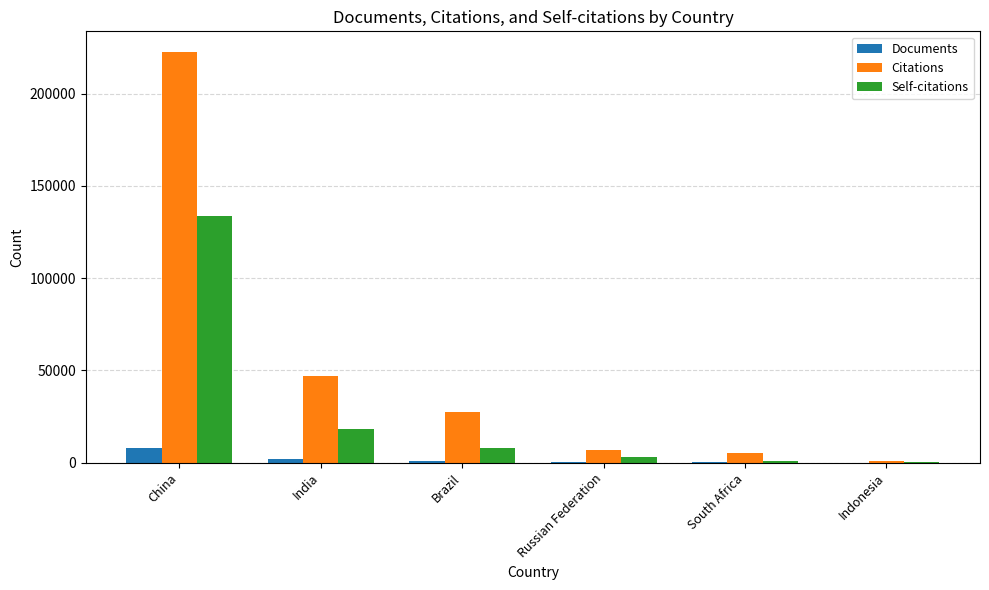

What is the spread (max minus min) of values at Indonesia?

1073